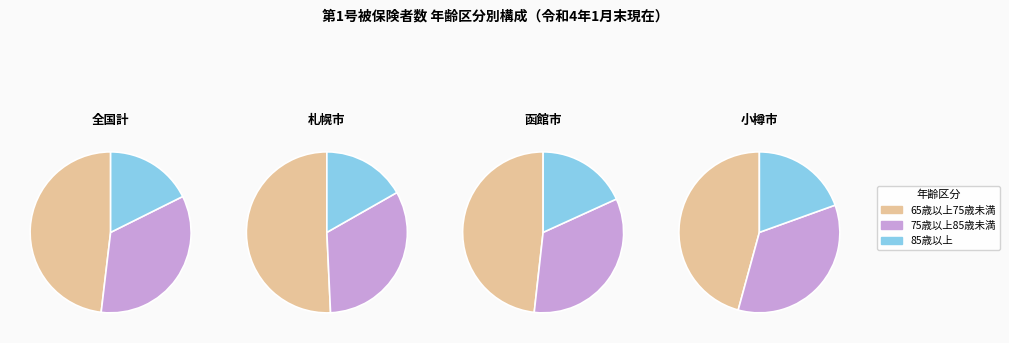

Does any single category account for the majority?

Yes